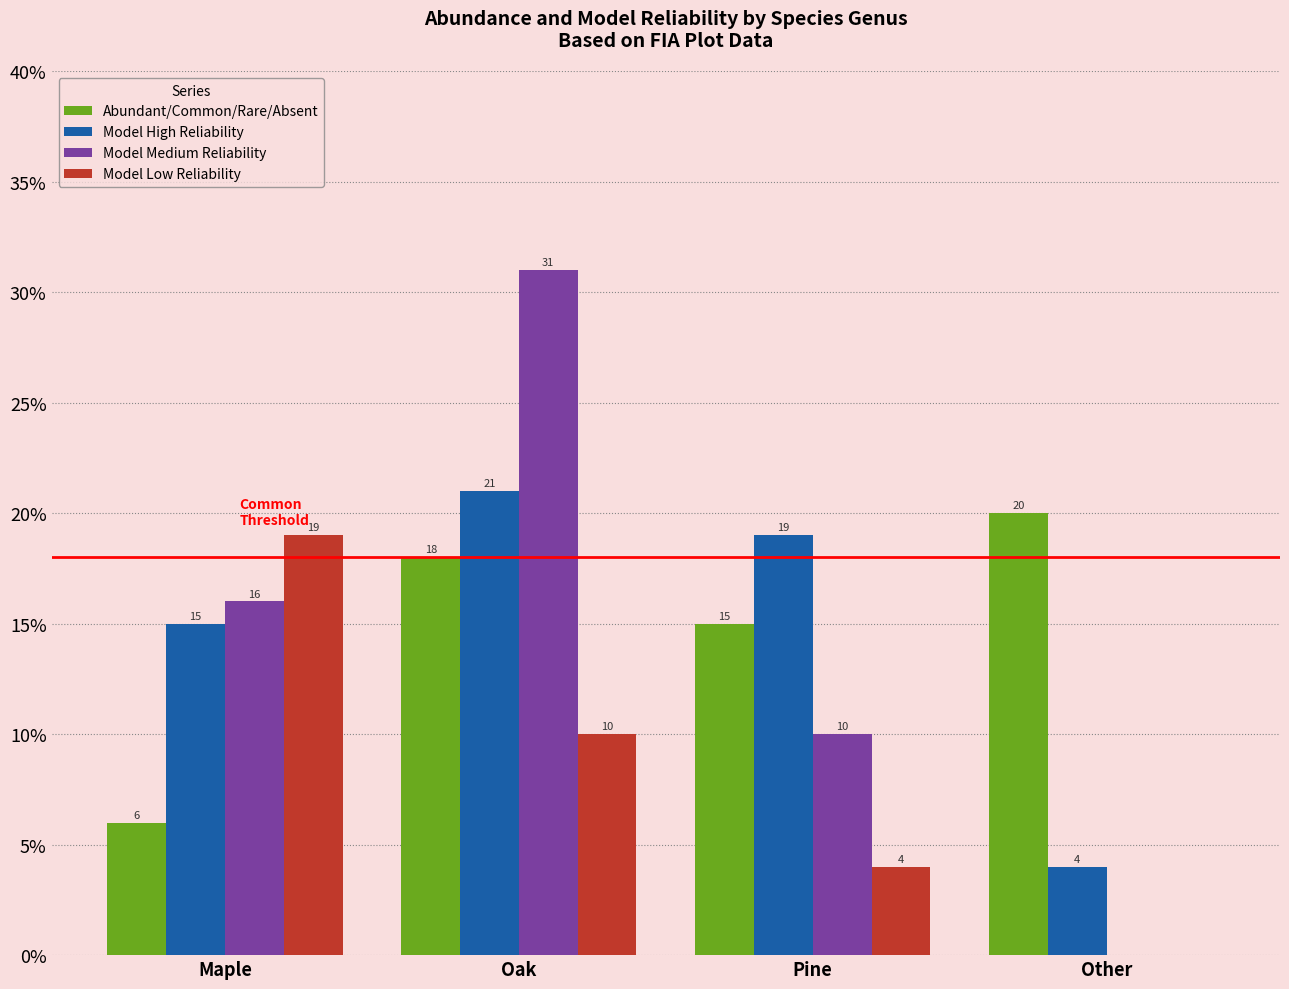

Is the value of Abundant/Common/Rare/Absent at Other greater than the value of Model Low Reliability at Maple?

Yes